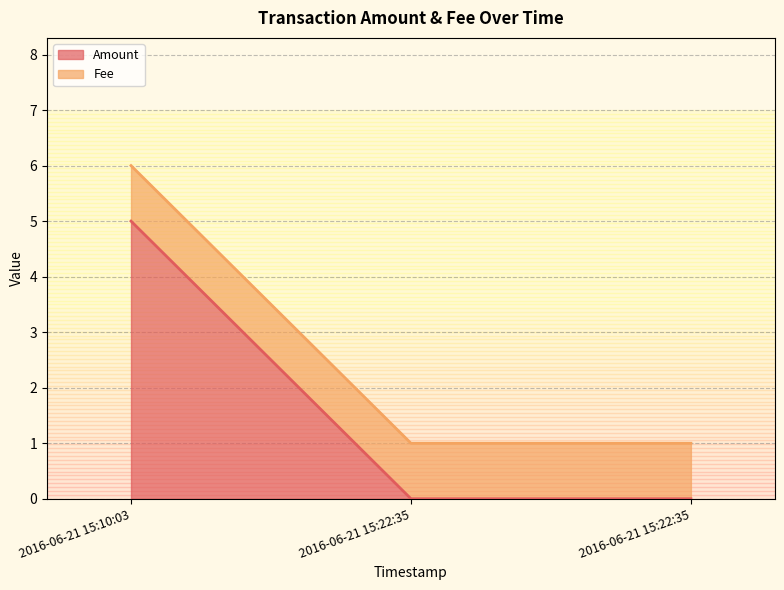

What are all the series names shown in the legend?

Amount, Fee